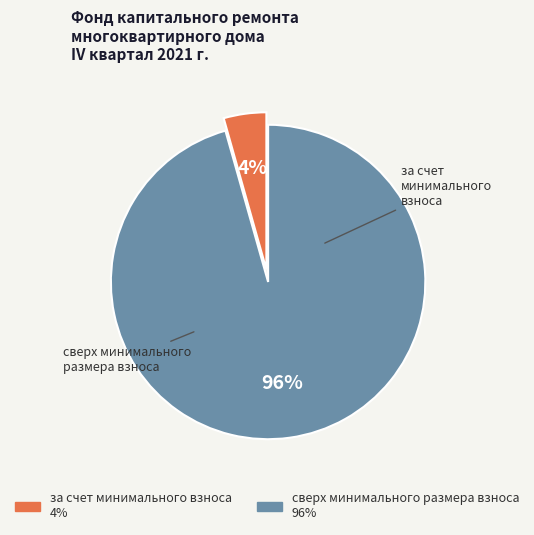

To the nearest percent, what is the average slice percentage?

50%